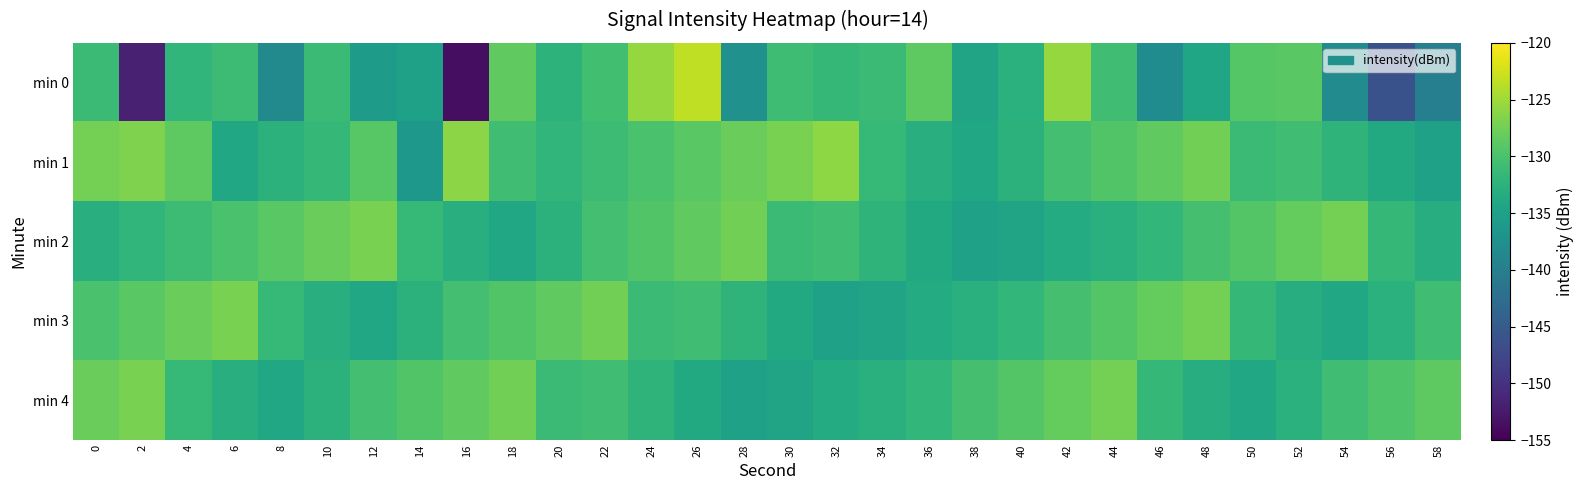

Count the number of categories in the chart.

30